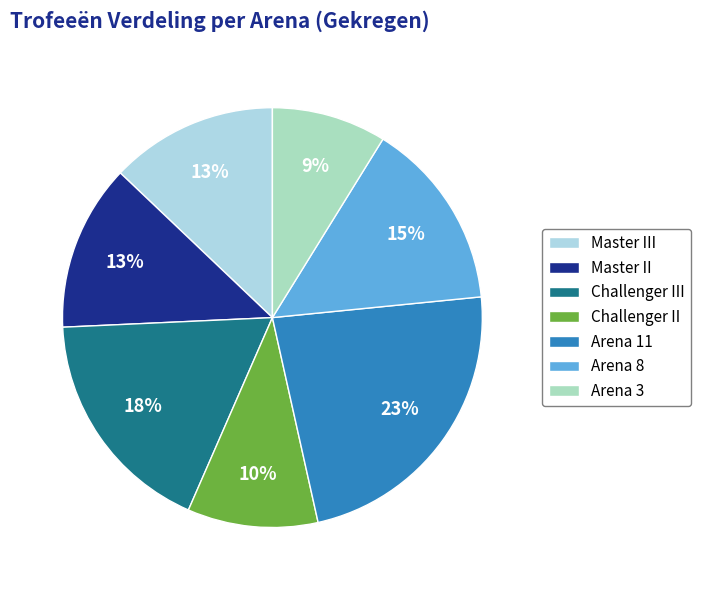

Which category has the biggest portion of the pie?

Arena 11